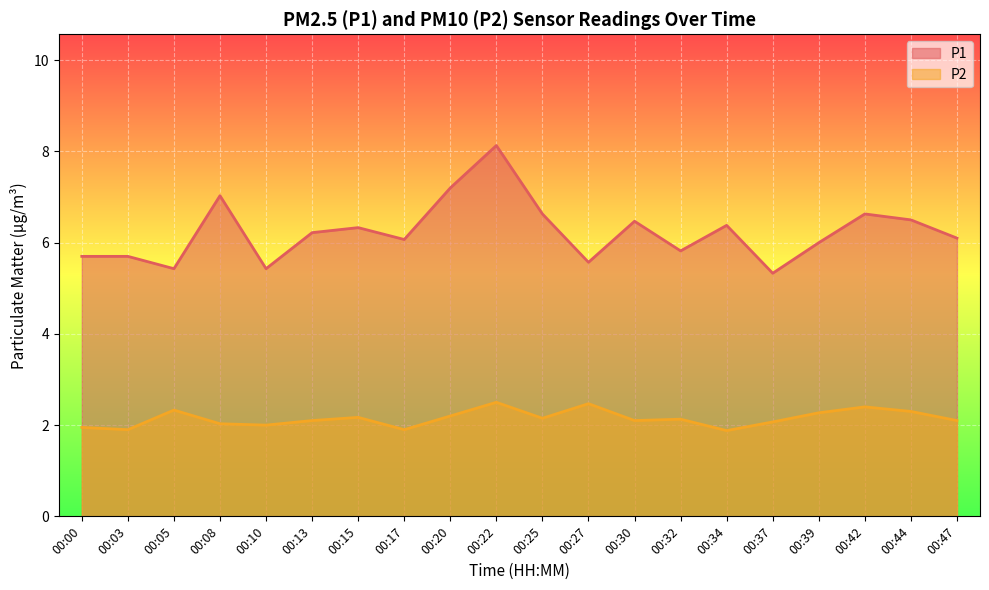

What are all the series names shown in the legend?

P1, P2